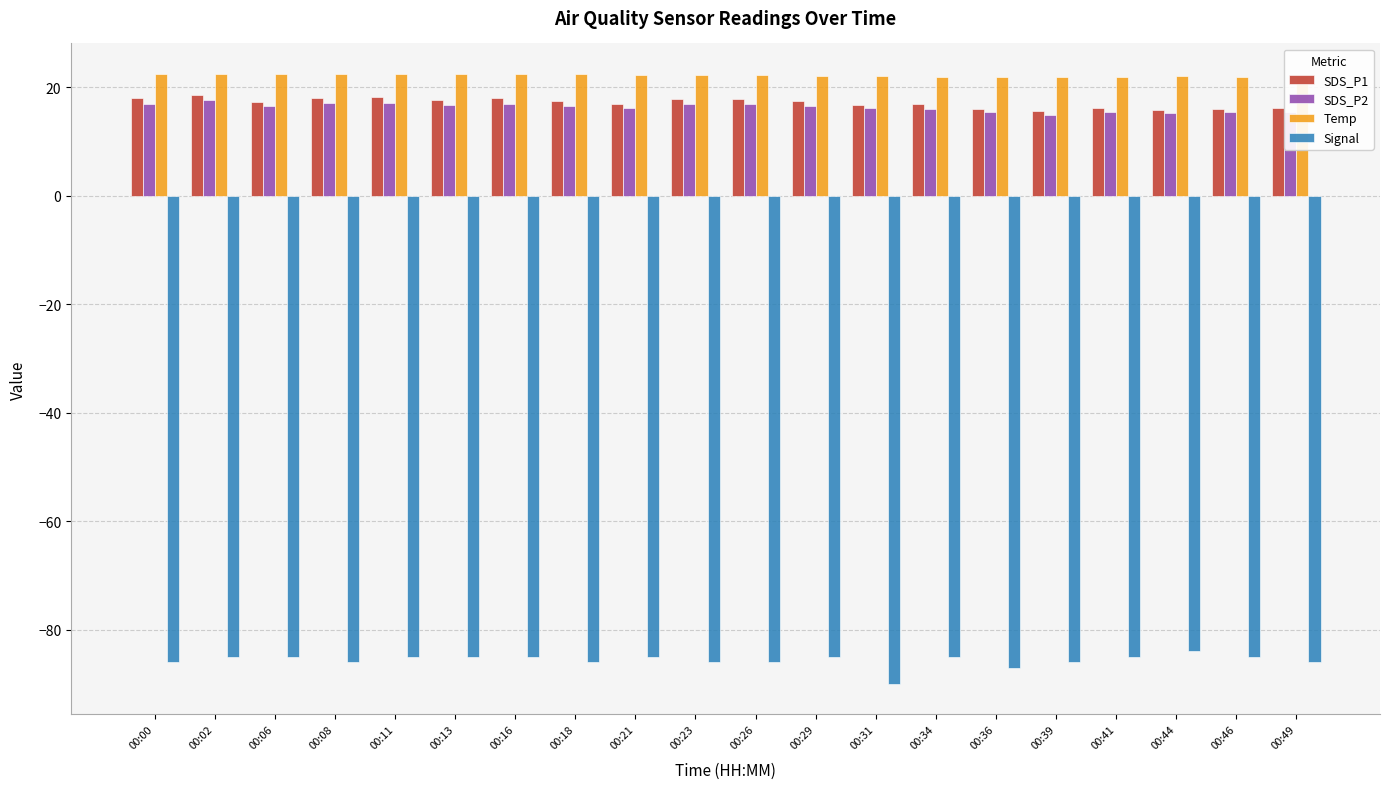

What is the difference between the highest and lowest values at 00:00?

108.5